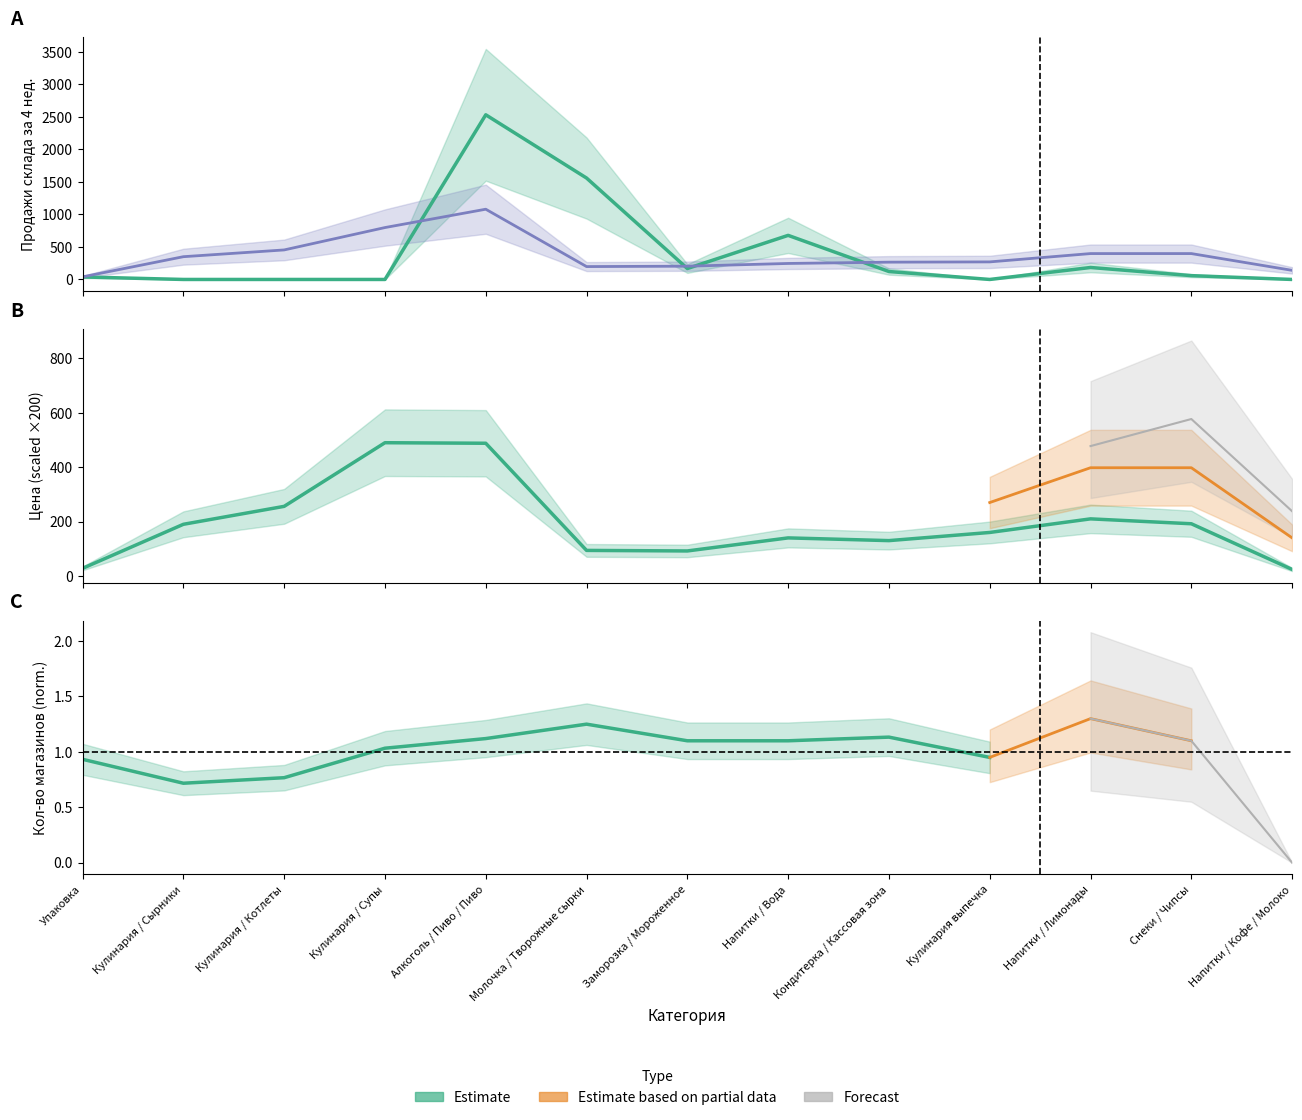

What is the label of the 9th point from the left?

Кондитерка / Кассовая зона